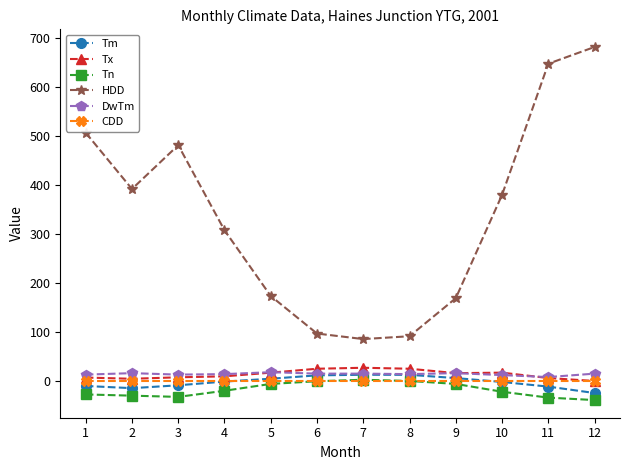

What is the highest value of the Tn series?

2.5